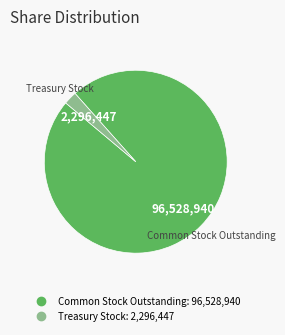

Rank the categories by value from lowest to highest.

Treasury Stock, Common Stock Outstanding